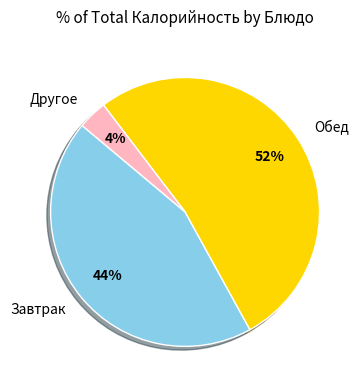

To the nearest percent, what is the combined percentage of Обед and Завтрак?

96%